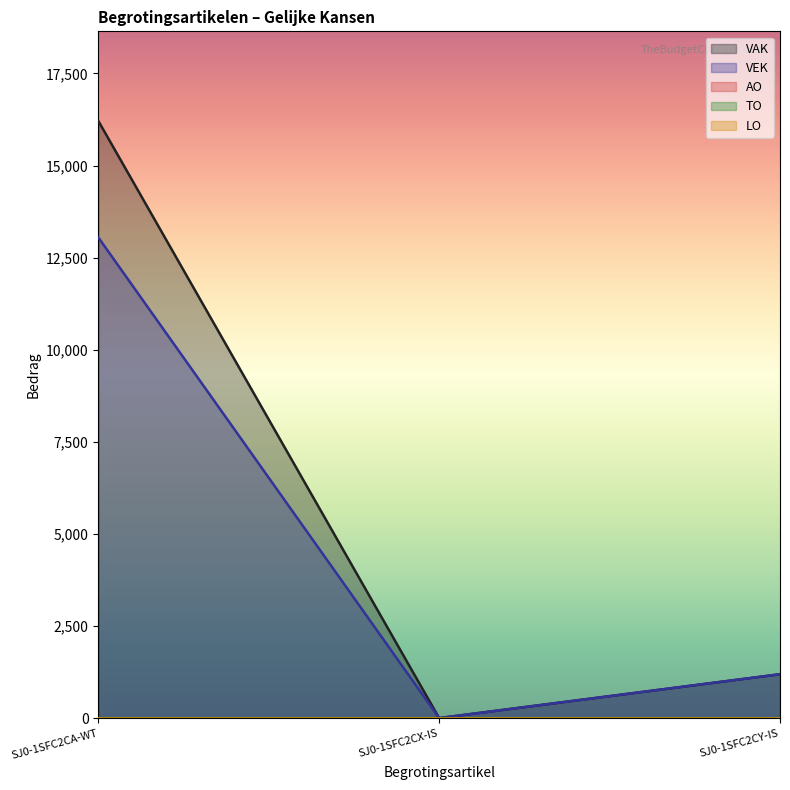

Reading left to right, what are all the values shown in this chart?

VAK: 16211	0	1191
VEK: 13048	0	1191
AO: 0	0	0
TO: 0	0	0
LO: 0	0	0